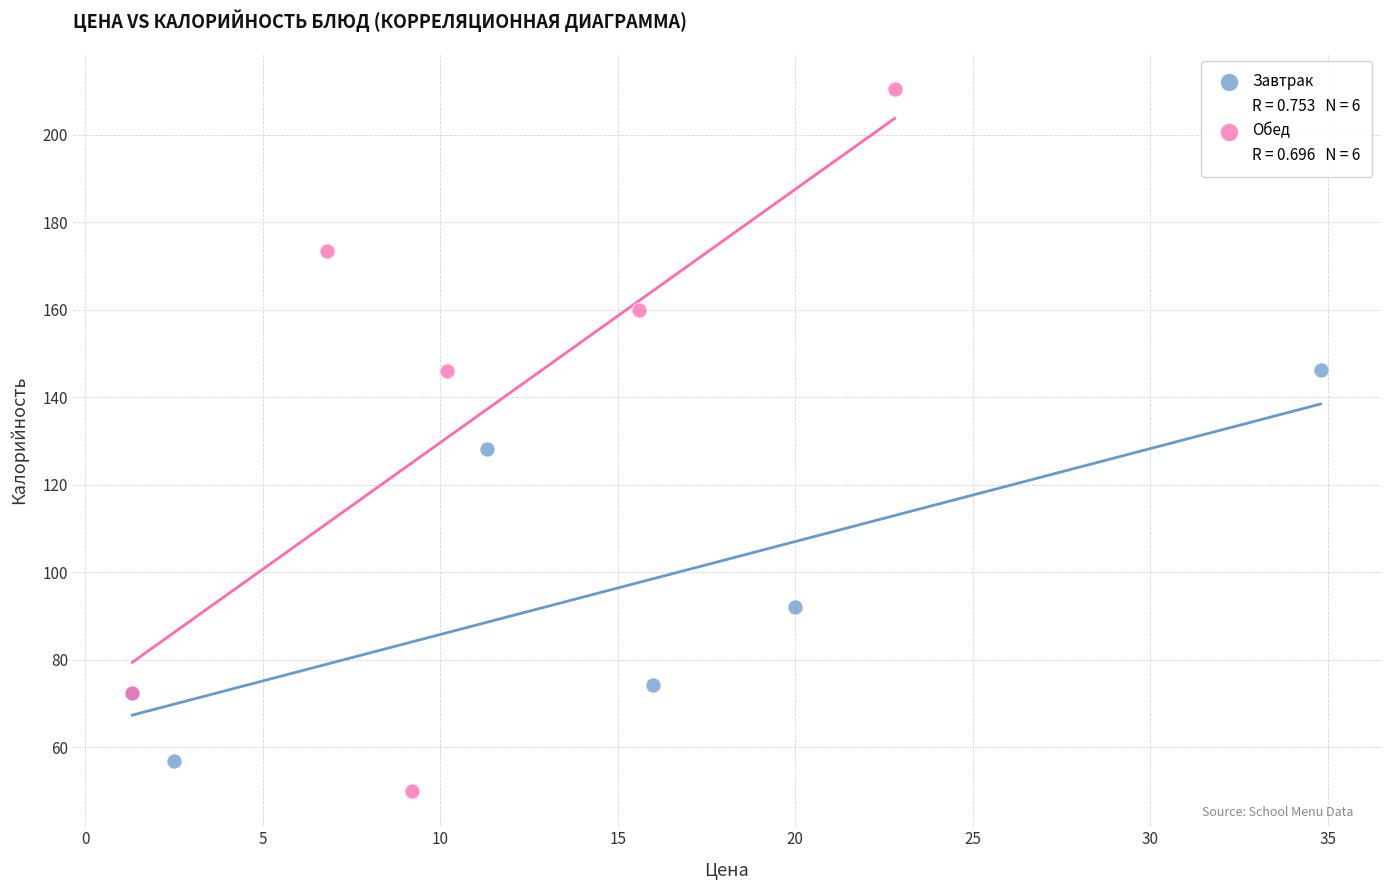

Which series contains the highest Y value?

Обед